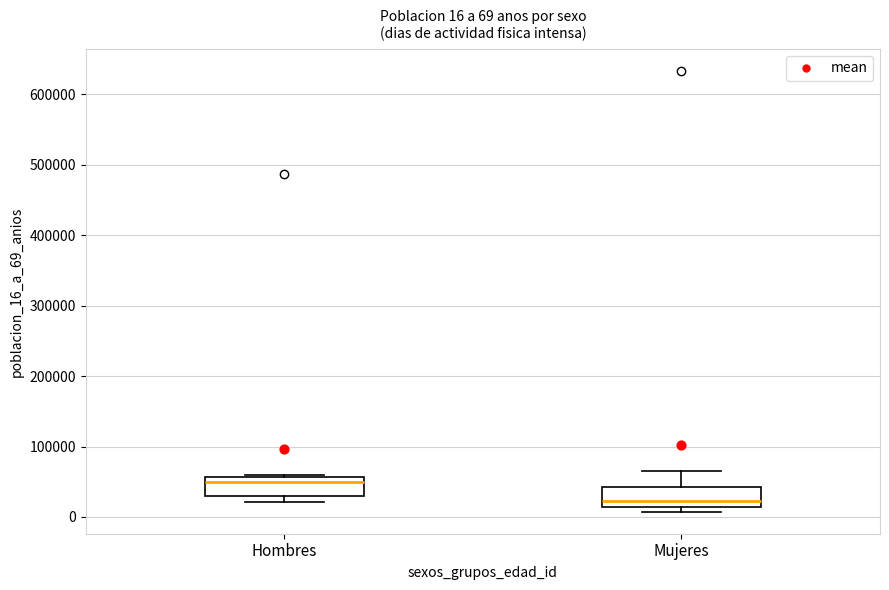

Which box's median line is the lowest?

Mujeres